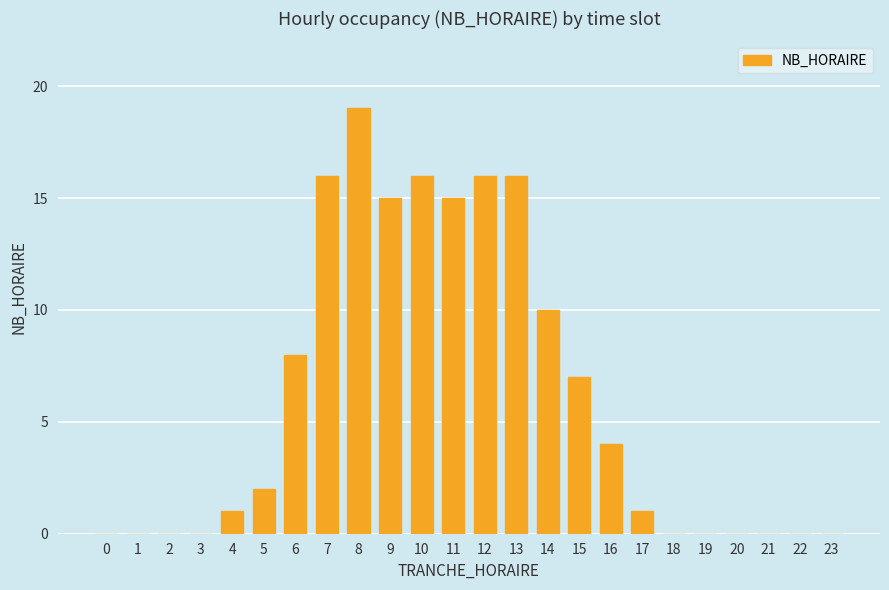

What is the change in value from 12 to 23?

-16